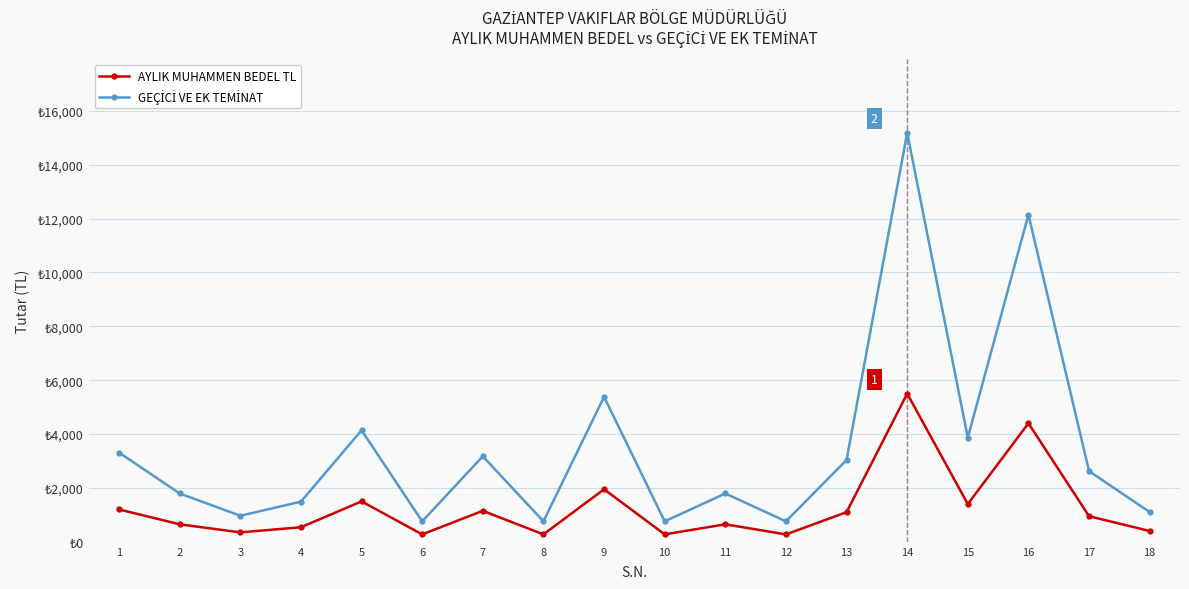

Reading left to right, what are all the values shown in this chart?

AYLIK MUHAMMEN BEDEL TL: 1200	650	350	540	1500	275	1150	275	1950	275	650	275	1100	5500	1400	4400	950	400
GEÇİCİ VE EK TEMİNAT: 3312	1794	966	1491	4140	759	3174	759	5382	759	1794	759	3036	15180	3864	12144	2622	1104